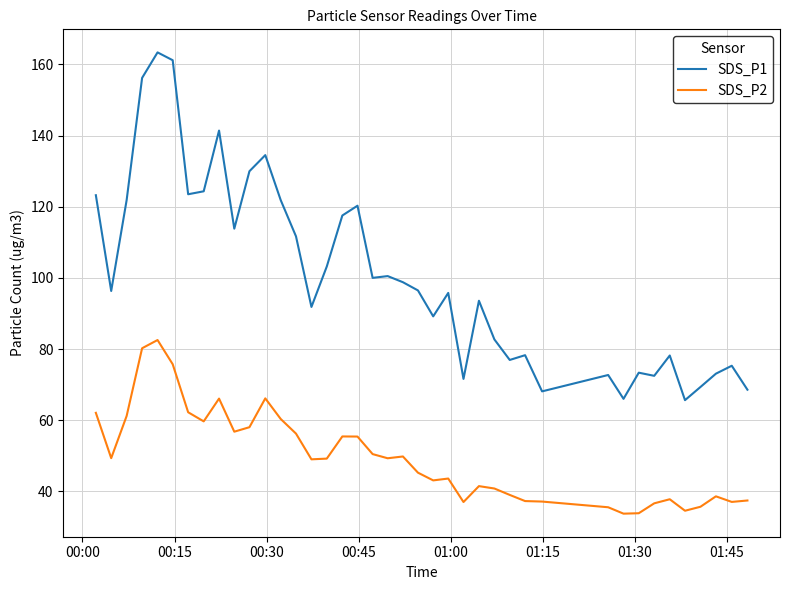

Which series has the largest total across all categories?

SDS_P1